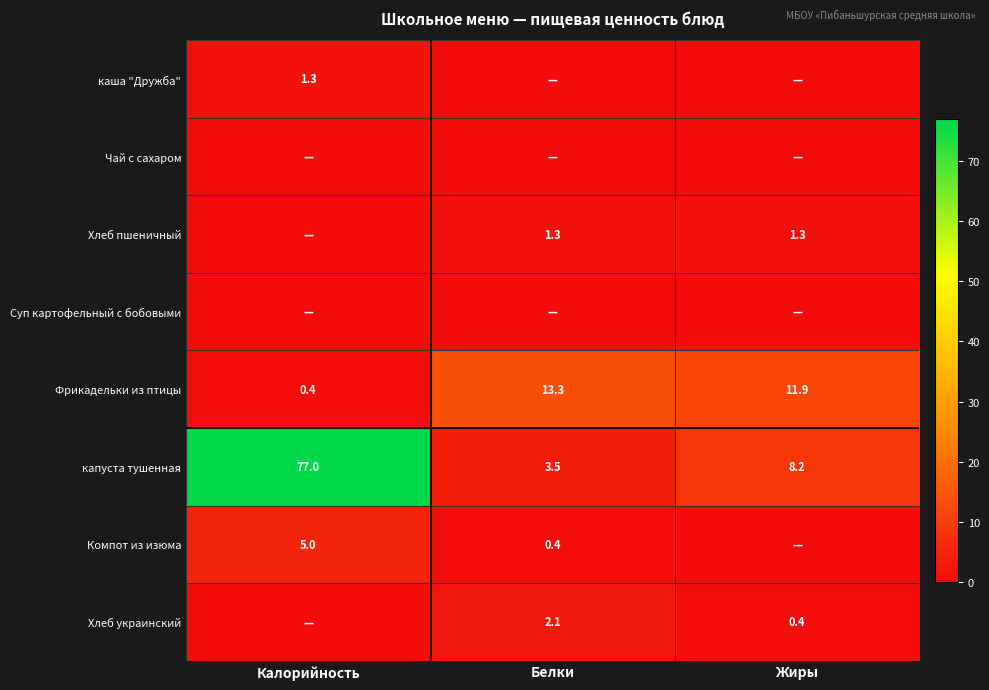

What is the approximate value of капуста тушенная at Калорийность?

77.0